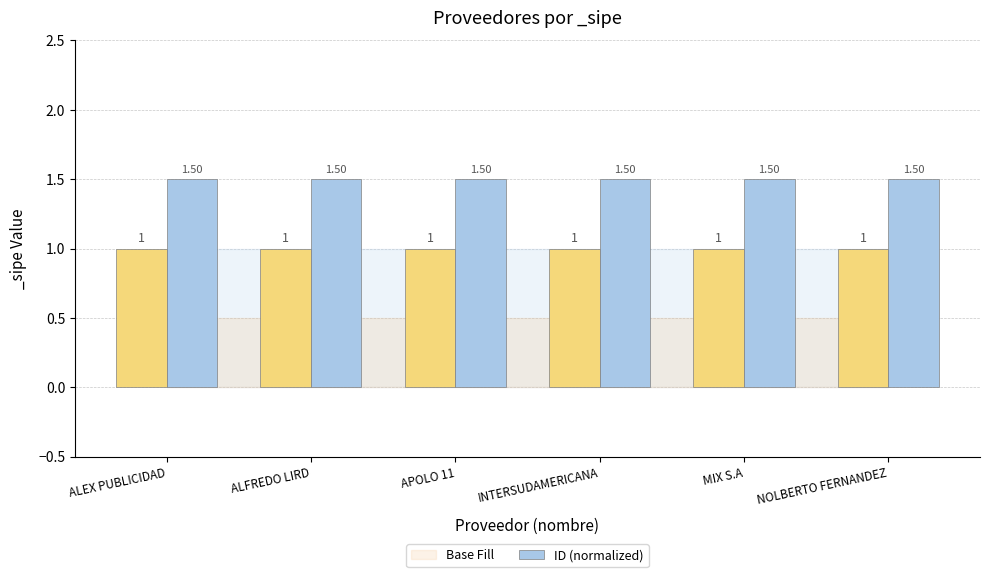

Does the chart contain any negative values?

No